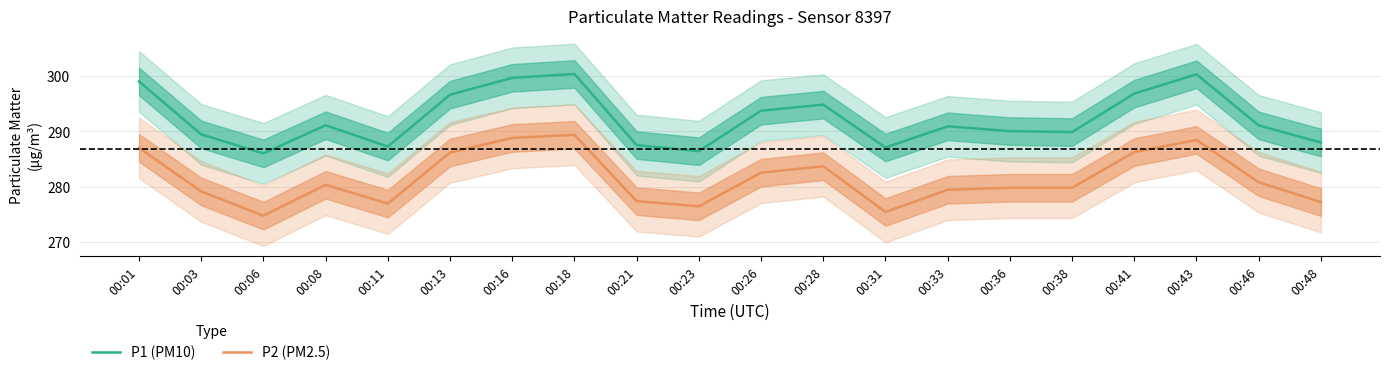

How many series are shown in this chart?

2